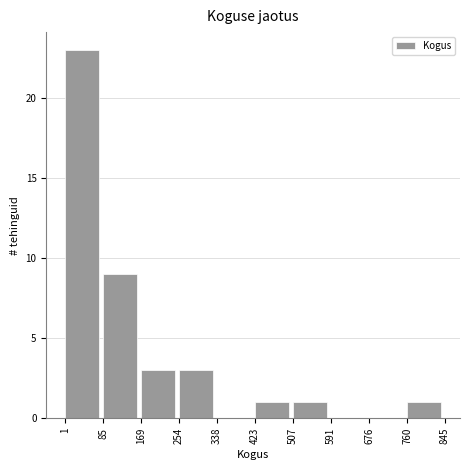

Reading left to right, list every bar in this chart as the range it spans on the x-axis followed by its height. The values are not printed on the chart, so give them approximately, as read against the axis.

1 to 85: 23
85 to 169: 9
169 to 254: 3
254 to 338: 3
338 to 423: 0
423 to 507: 1
507 to 591: 1
591 to 676: 0
676 to 760: 0
760 to 845: 1